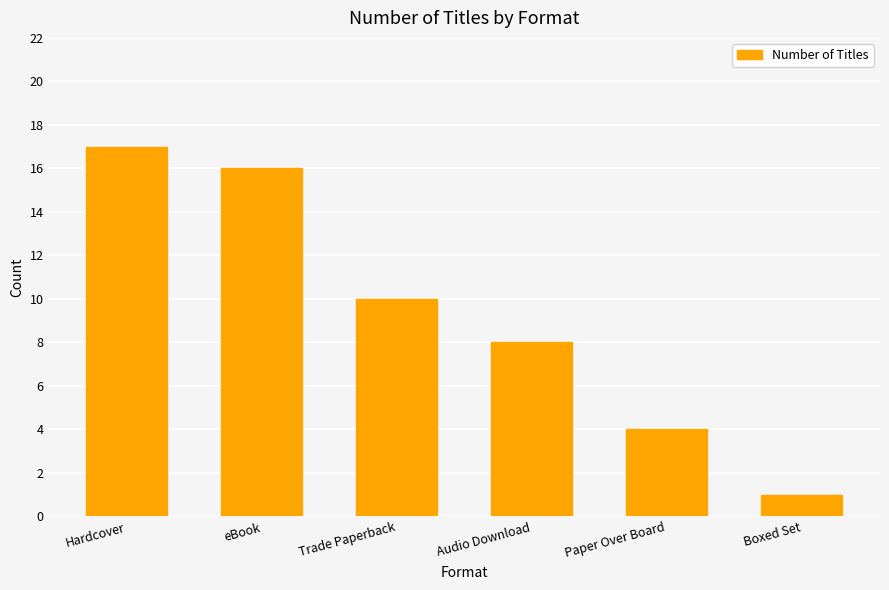

What is the change in value from eBook to Audio Download?

-8